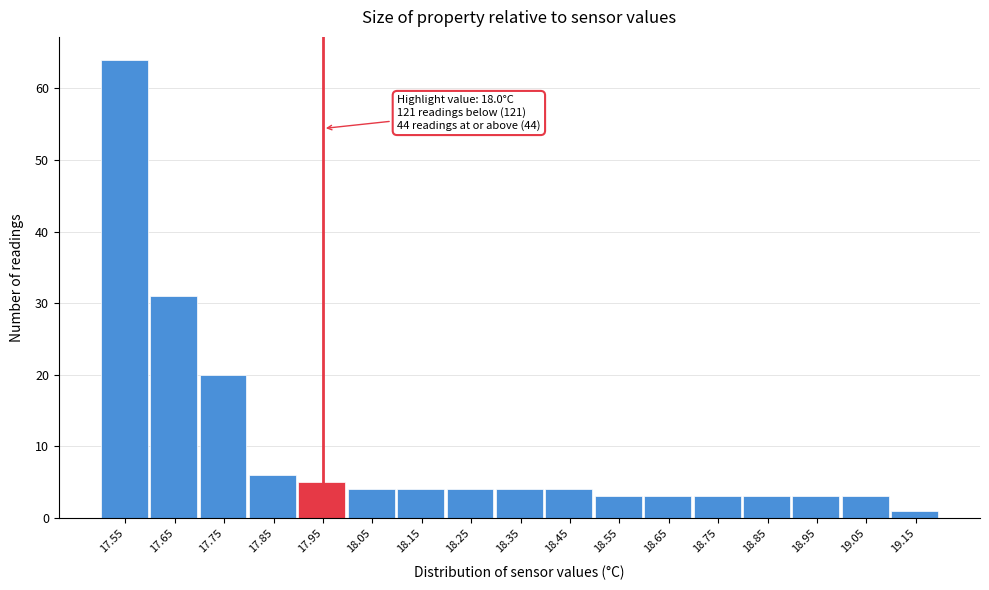

Reading left to right, extract all data points from this chart.

17.55=64	17.65=31	17.75=20	17.85=6	17.95=5	18.05=4	18.15=4	18.25=4	18.35=4	18.45=4	18.55=3	18.65=3	18.75=3	18.85=3	18.95=3	19.05=3	19.15=1